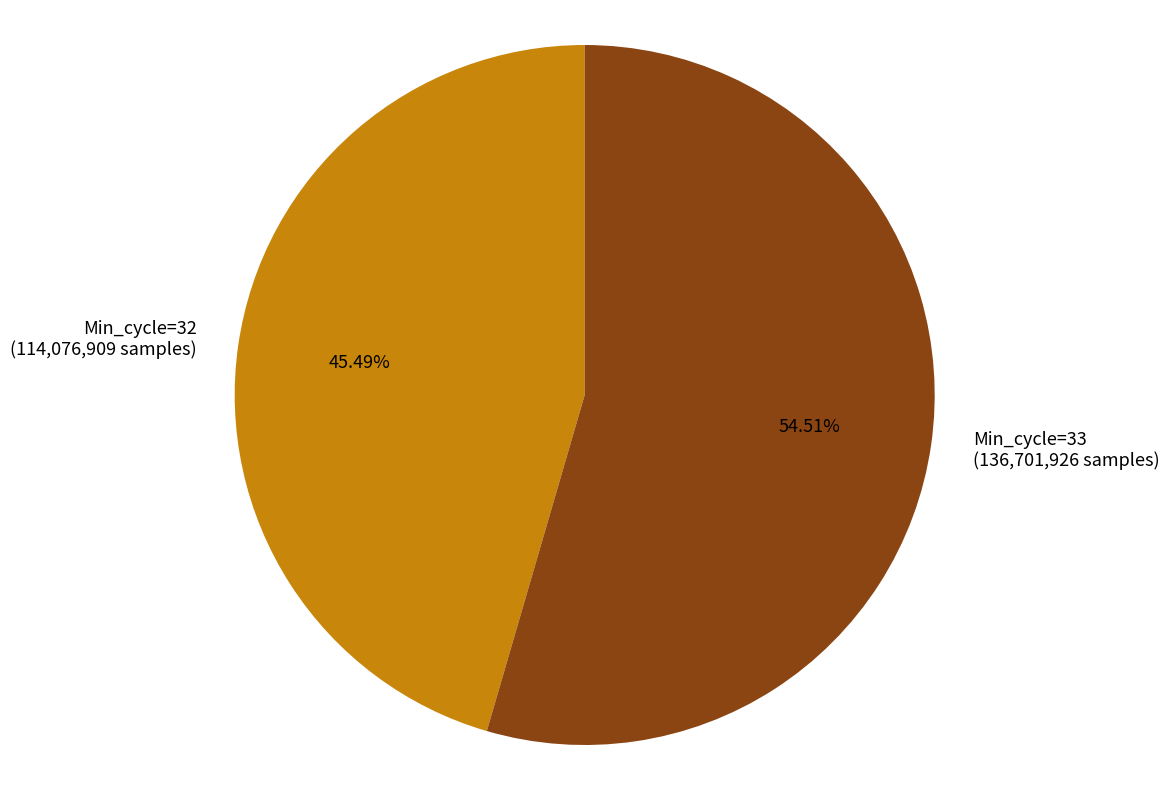

Which slice is the largest?

Min_cycle=33 (136,701,926 samples)